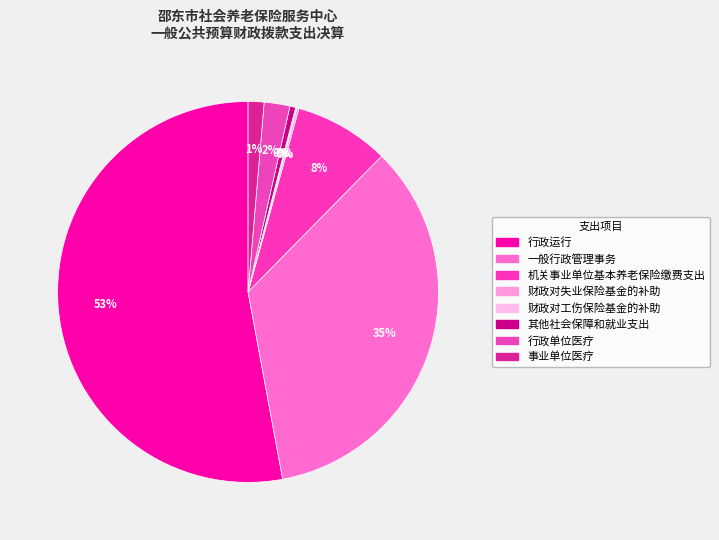

Rank the categories by value from highest to lowest.

行政运行, 一般行政管理事务, 机关事业单位基本养老保险缴费支出, 行政单位医疗, 事业单位医疗, 其他社会保障和就业支出, 财政对失业保险基金的补助, 财政对工伤保险基金的补助